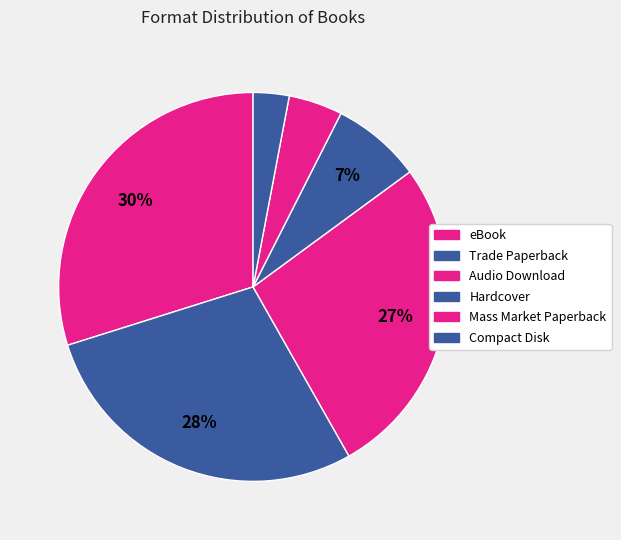

To the nearest percent, what is the combined percentage of Audio Download and Hardcover?

34%